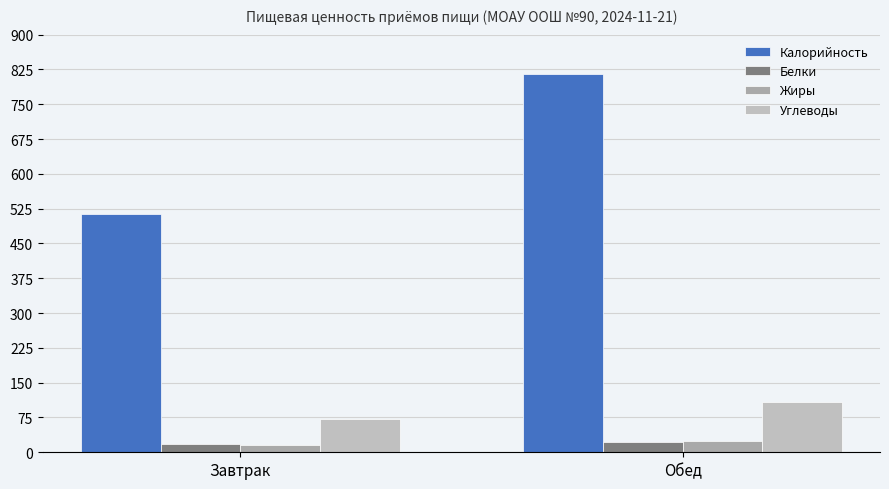

What is the value of the Жиры bar at the 1st from the left?

15.3